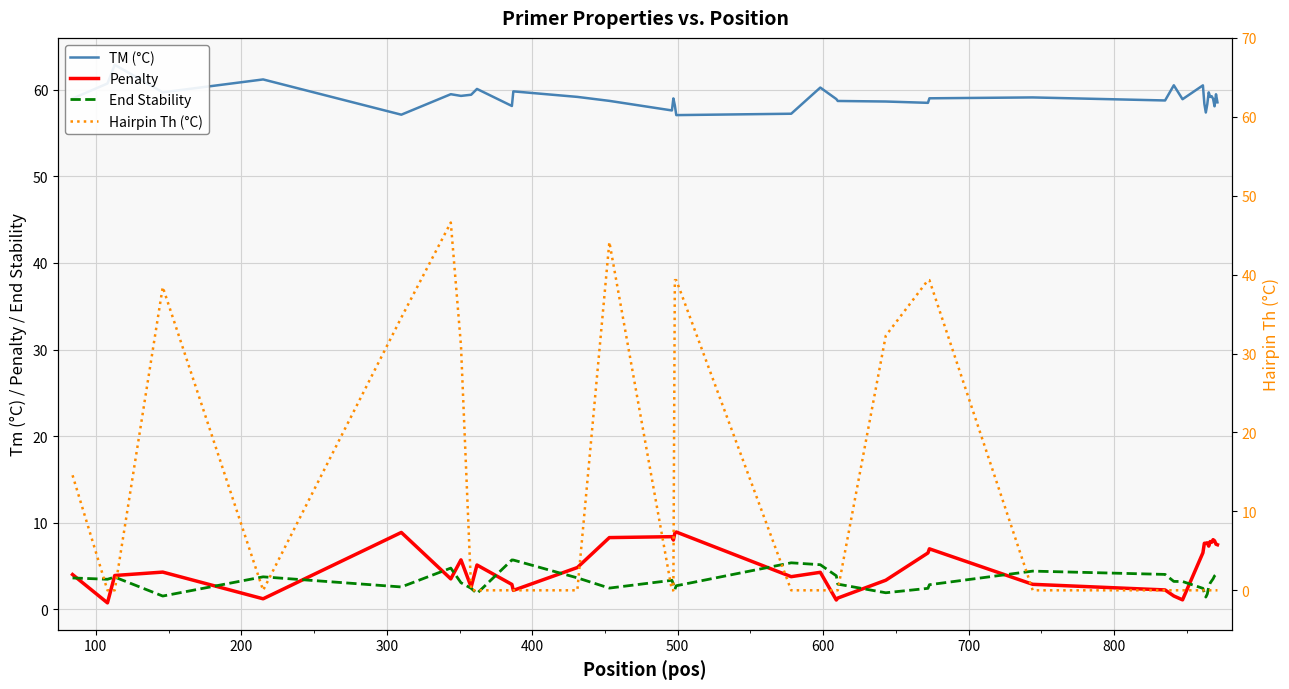

What are all the series names shown in the legend?

TM (°C), Penalty, End Stability, Hairpin Th (°C)